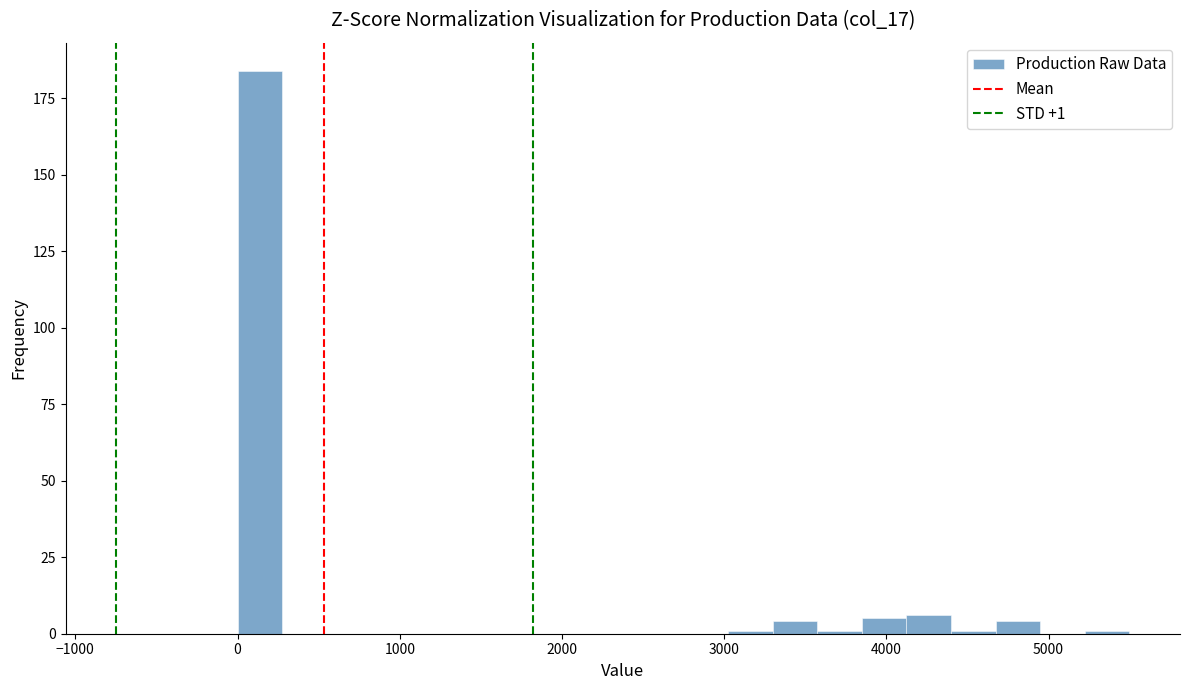

Read against the x-axis, roughly where is the centre of the tallest bar?

100